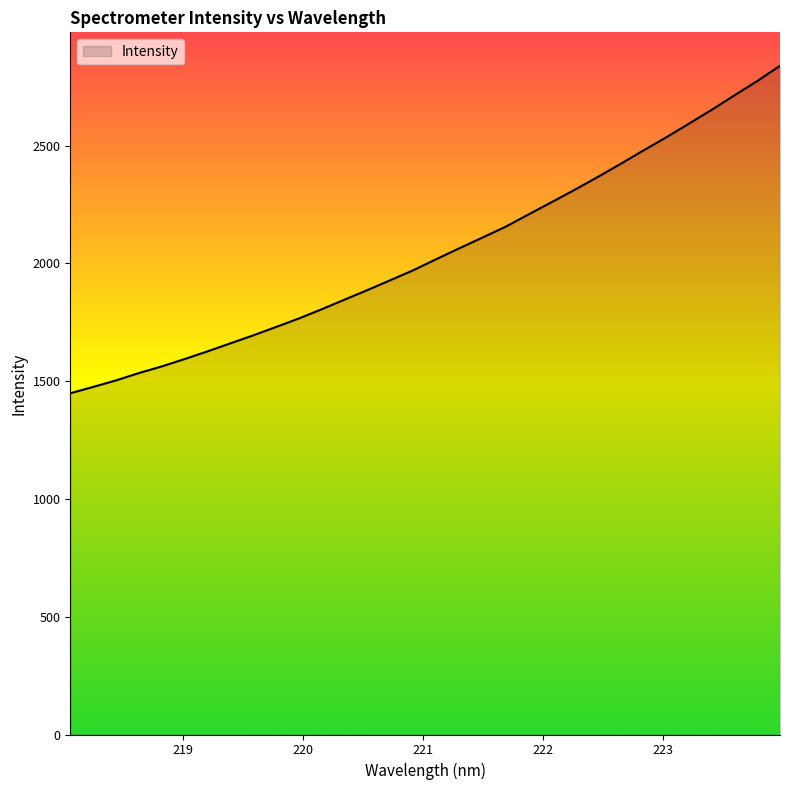

What is the maximum value shown in the chart?

2838.9